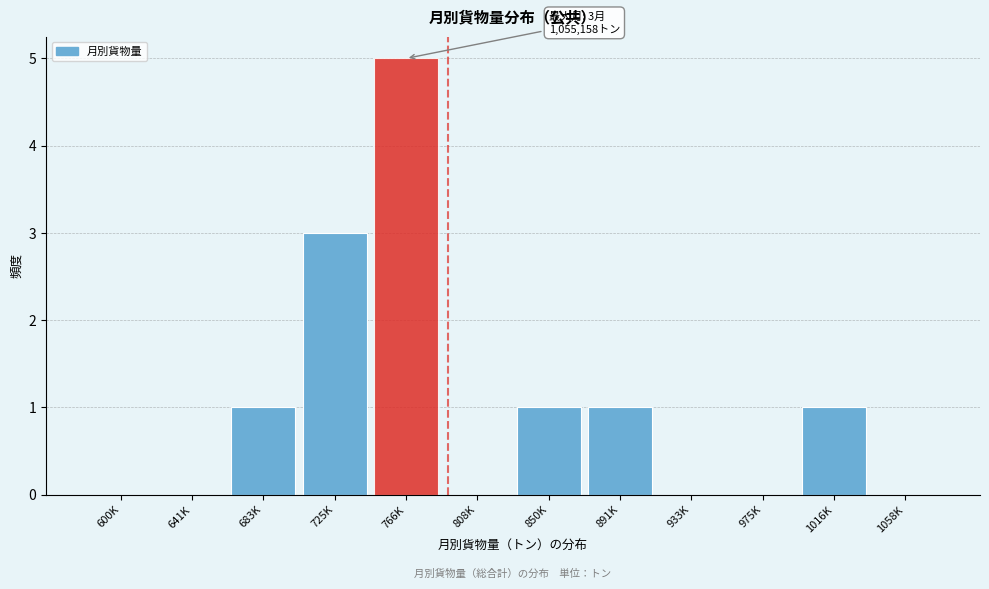

Reading left to right, extract all data points from this chart.

600K=0	641K=0	683K=1	725K=3	766K=5	808K=0	850K=1	891K=1	933K=0	975K=0	1016K=1	1058K=0